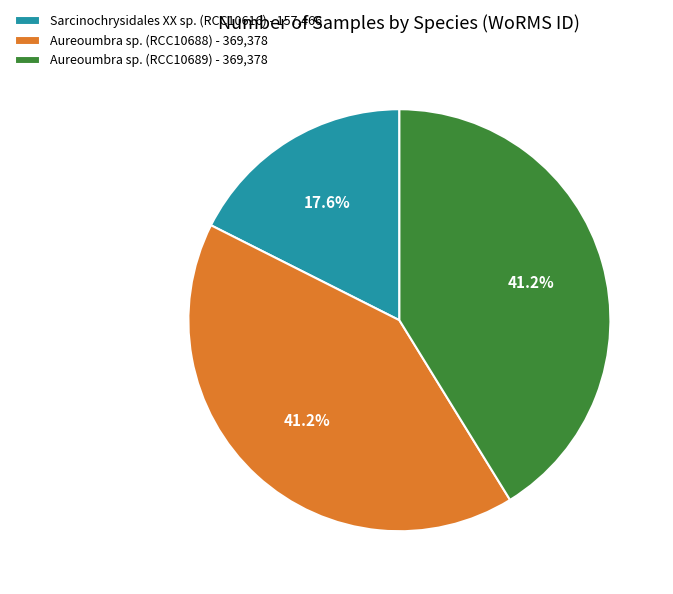

Which has a higher value, Sarcinochrysidales XX sp. (RCC10616) or Aureoumbra sp. (RCC10688)?

Aureoumbra sp. (RCC10688)